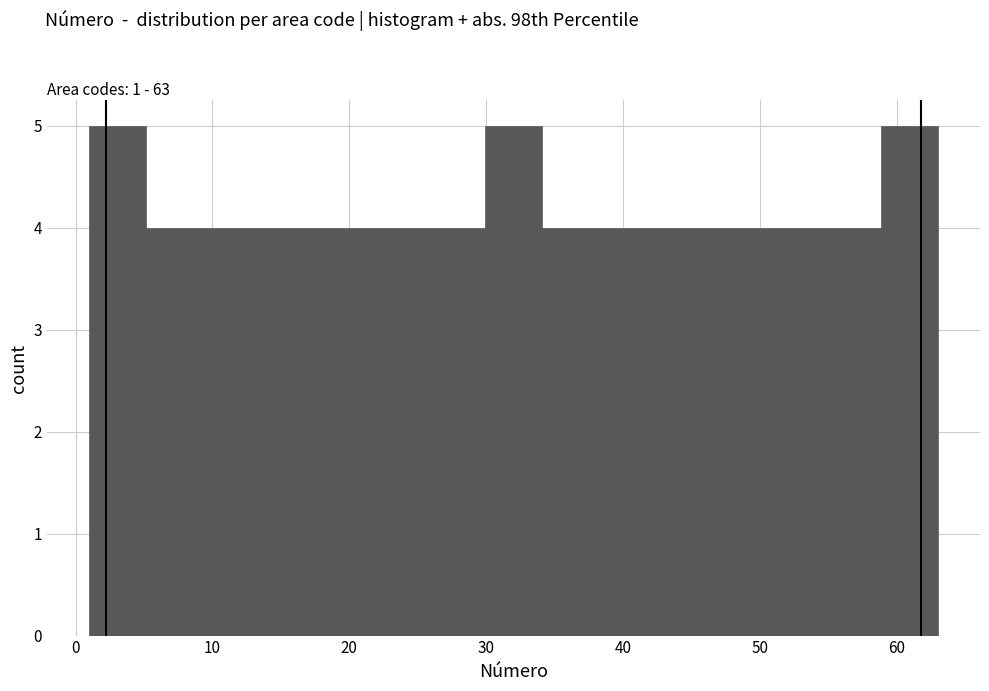

Reading left to right, transcribe this chart: for each bar, give the range it covers on the x-axis and its height. Neither the bar edges nor the heights are printed on the chart, so give them approximately, as read against the axes.

1 to 5: 5
5 to 9: 4
9 to 13: 4
13 to 18: 4
18 to 22: 4
22 to 26: 4
26 to 30: 4
30 to 34: 5
34 to 38: 4
38 to 42: 4
42 to 46: 4
46 to 51: 4
51 to 55: 4
55 to 59: 4
59 to 63: 5